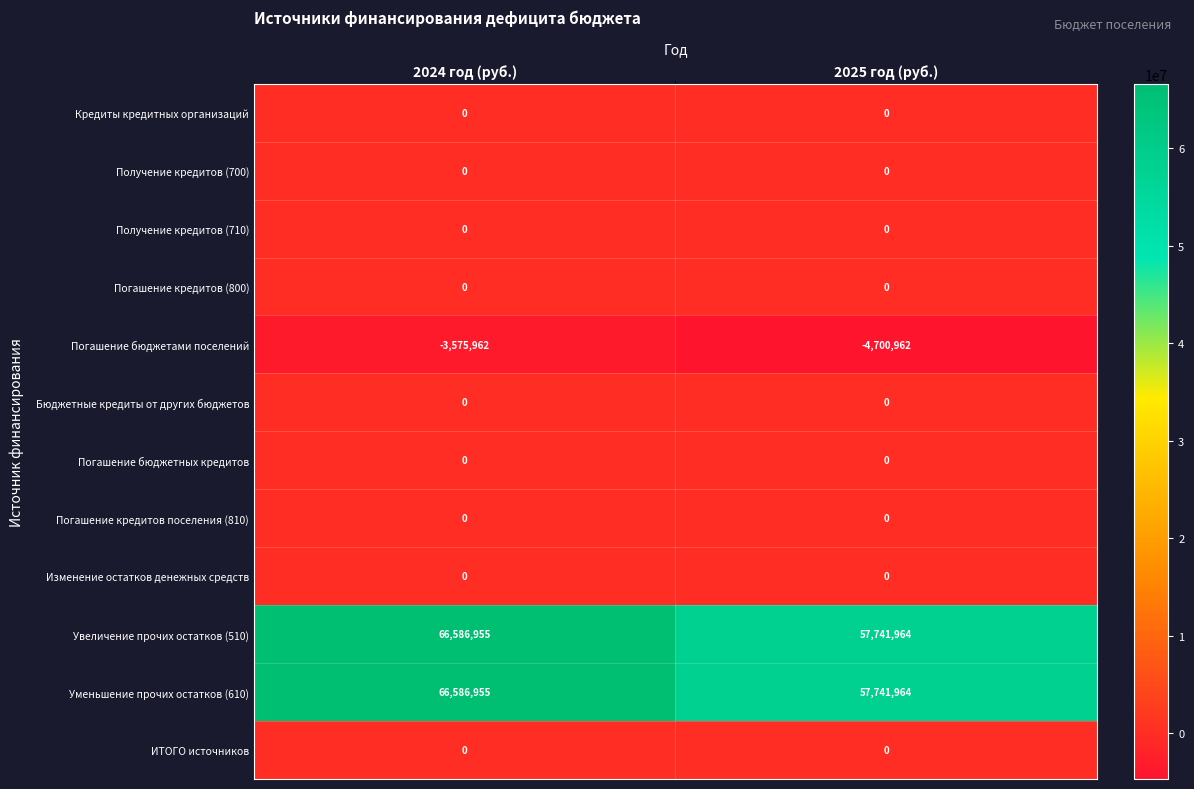

At which category is the sum across all series the highest?

2024 год (руб.)